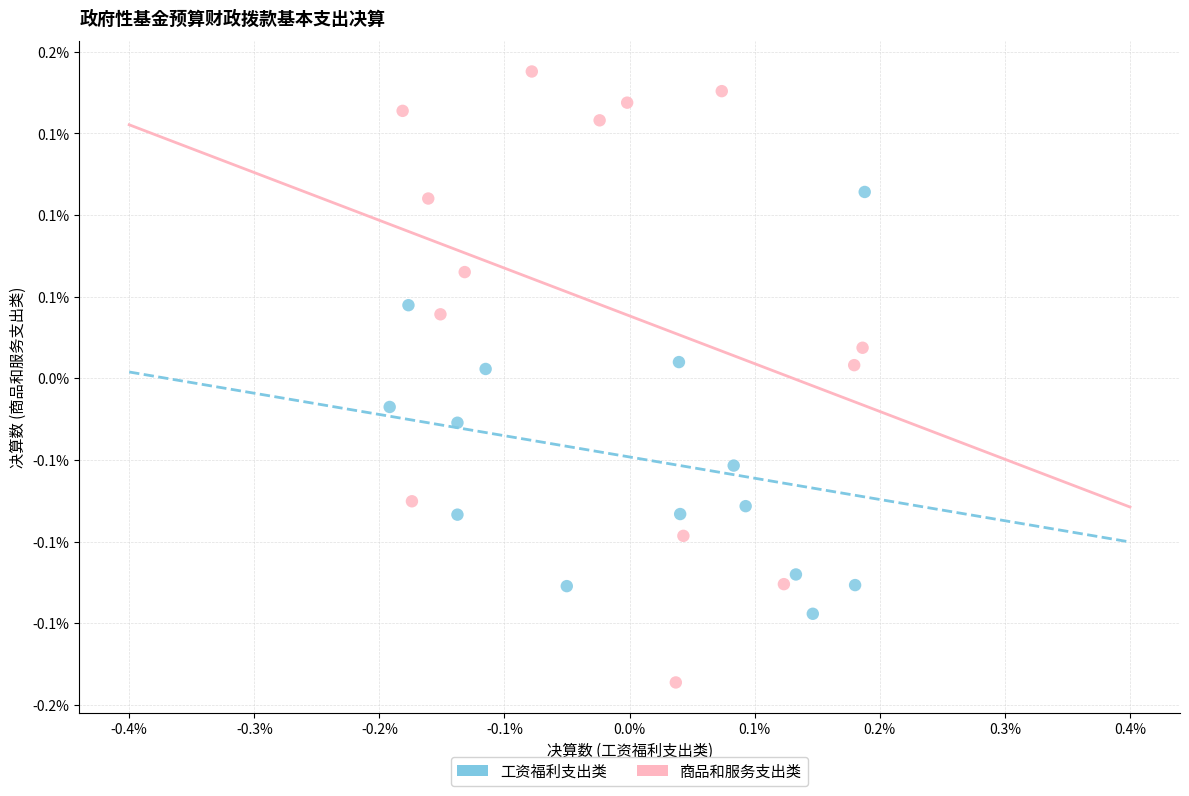

Which series contains the lowest Y value?

商品和服务支出类